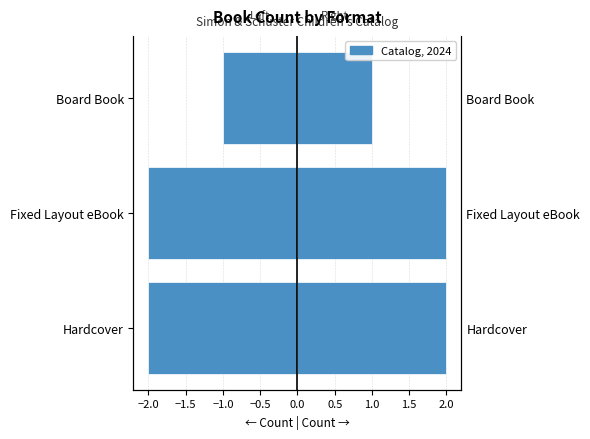

Which has a higher value, Board Book or Fixed Layout eBook?

Board Book